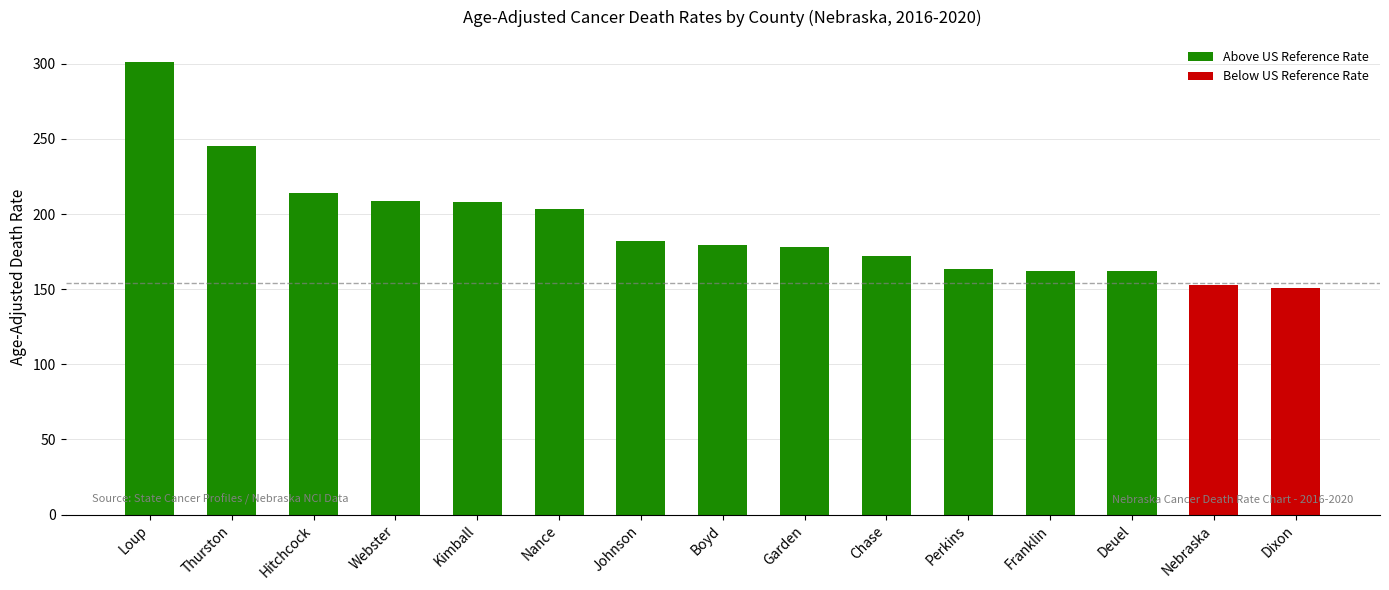

At which category does the chart reach its peak across all series?

Loup